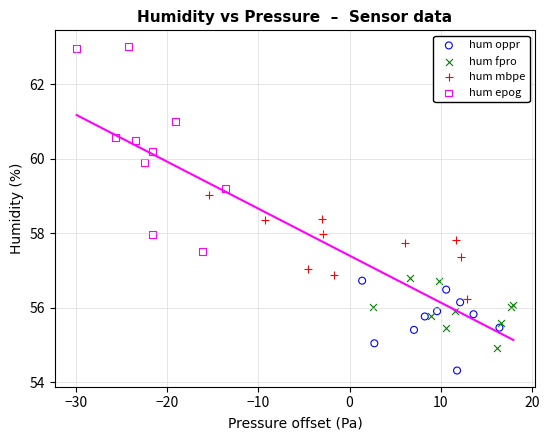

Which series reaches the minimum Y coordinate?

hum oppr